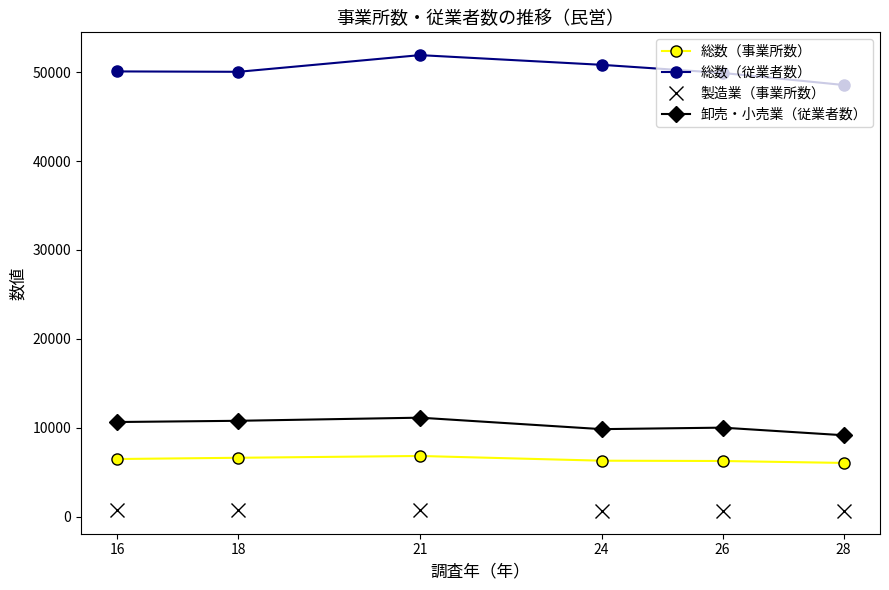

List the series in order of their peak value, lowest first.

製造業（事業所数）, 総数（事業所数）, 卸売・小売業（従業者数）, 総数（従業者数）